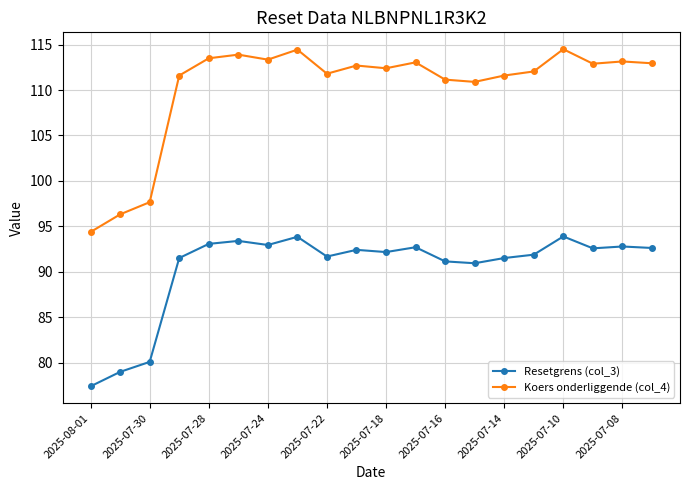

True or false: Resetgrens (col_3) and Koers onderliggende (col_4) cross at least once.

False